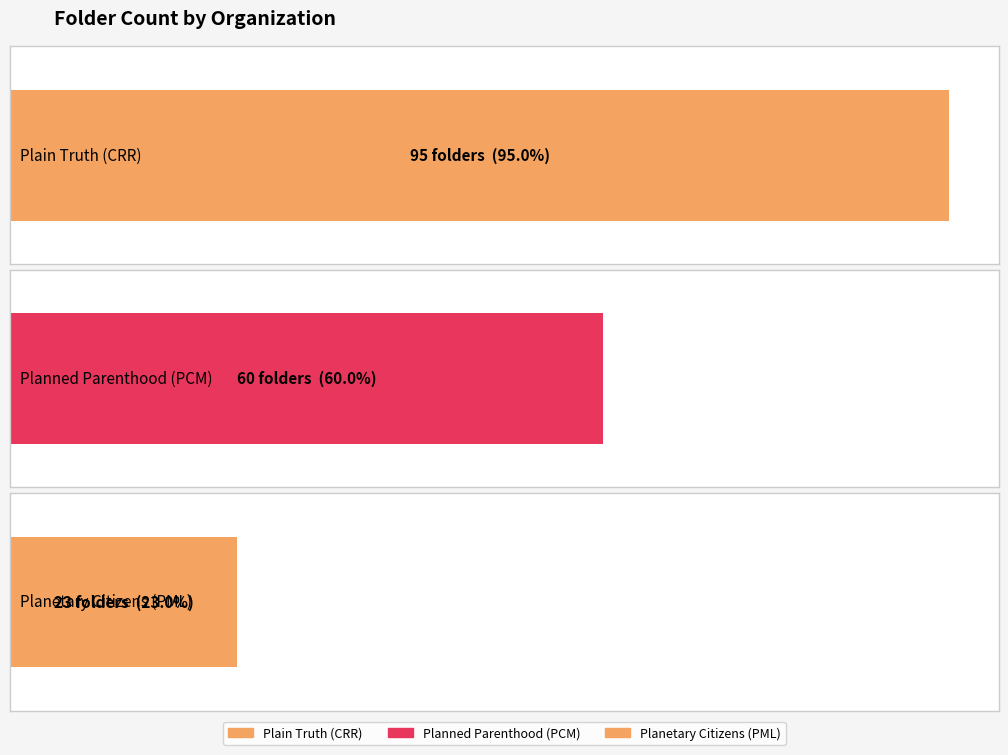

At which label is the value closest to 59?

Planned Parenthood (PCM)